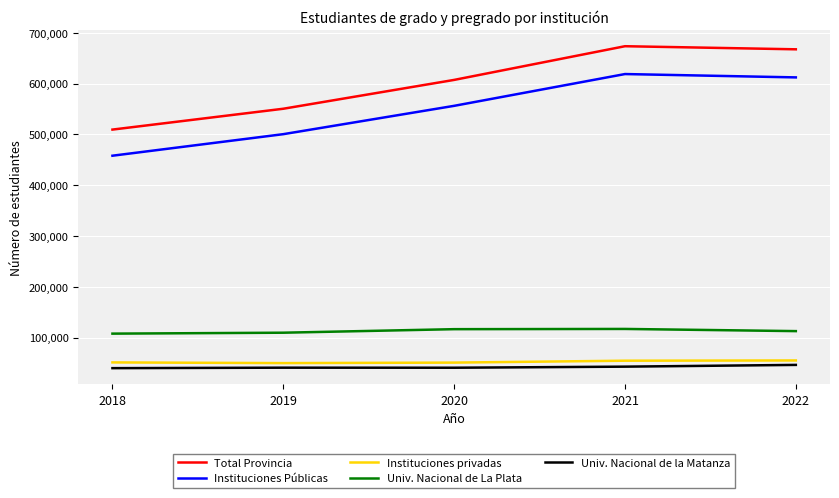

What is the spread (max minus min) of values at 2019?

509544